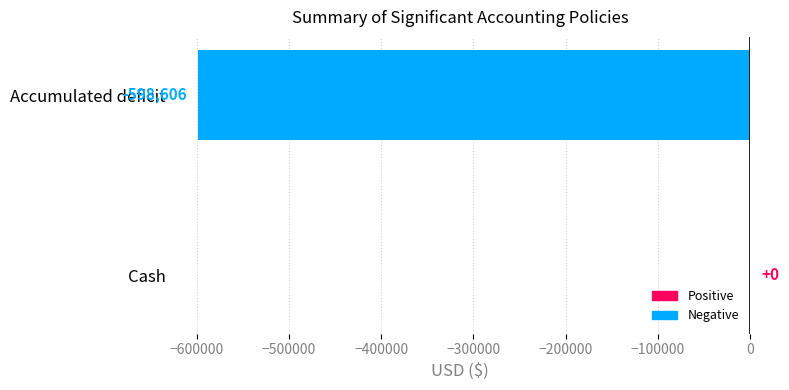

What is the sum of all values?

-598606